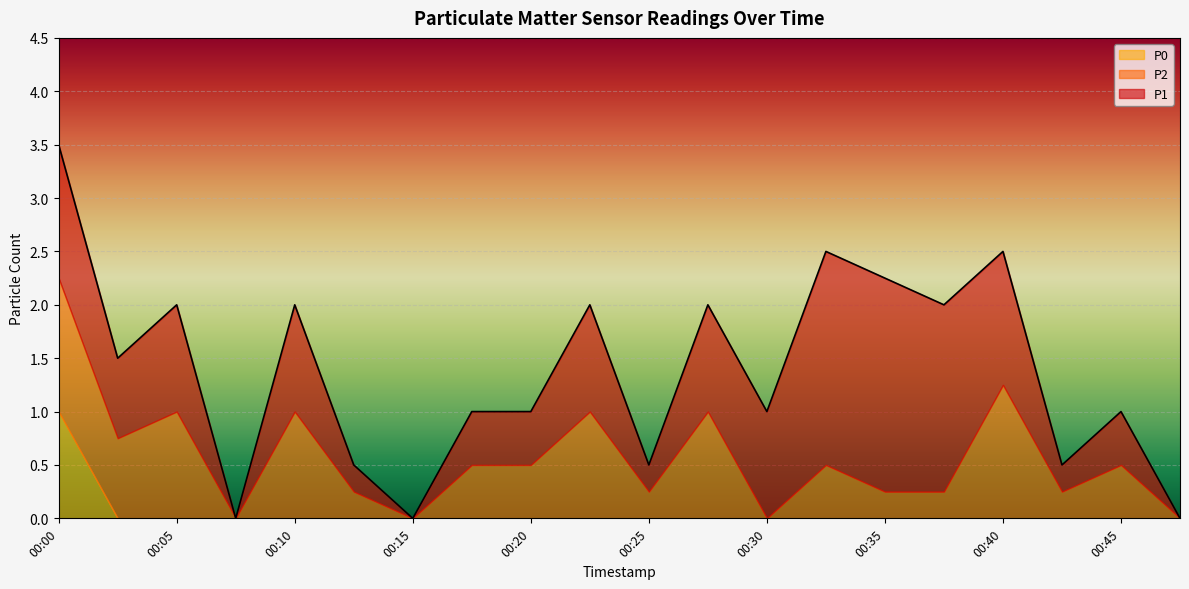

Which series has the widest spread of values?

P1